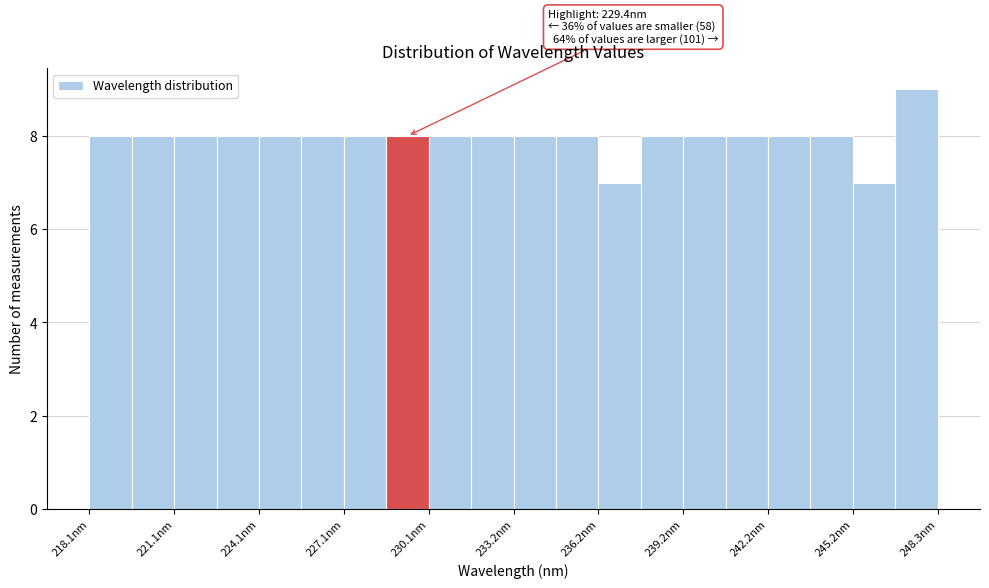

Around what value on the x-axis is the tallest bar? Give the approximate position of its centre, as read against the axis.

247.5